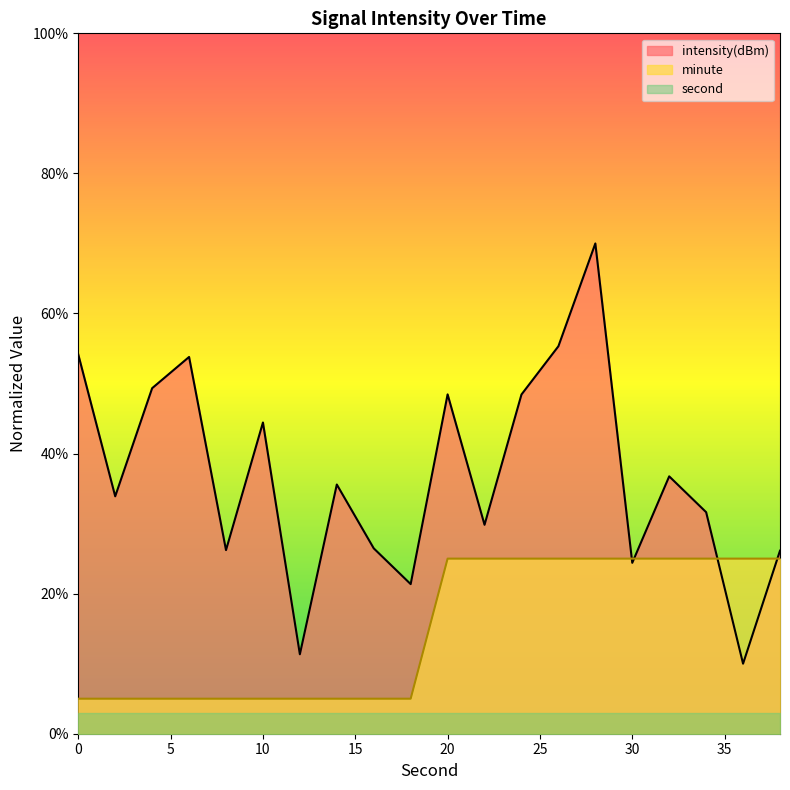

How many times do intensity(dBm) and minute cross each other?

4